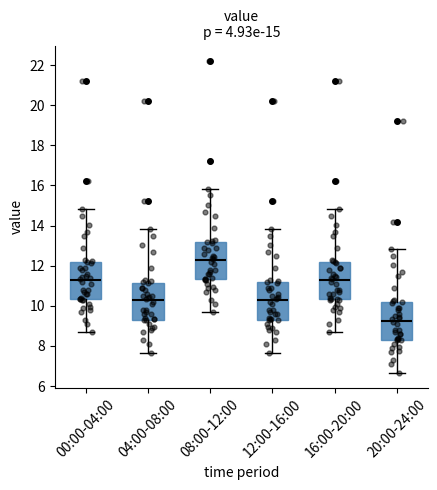

Which box has the highest median line?

08:00-12:00